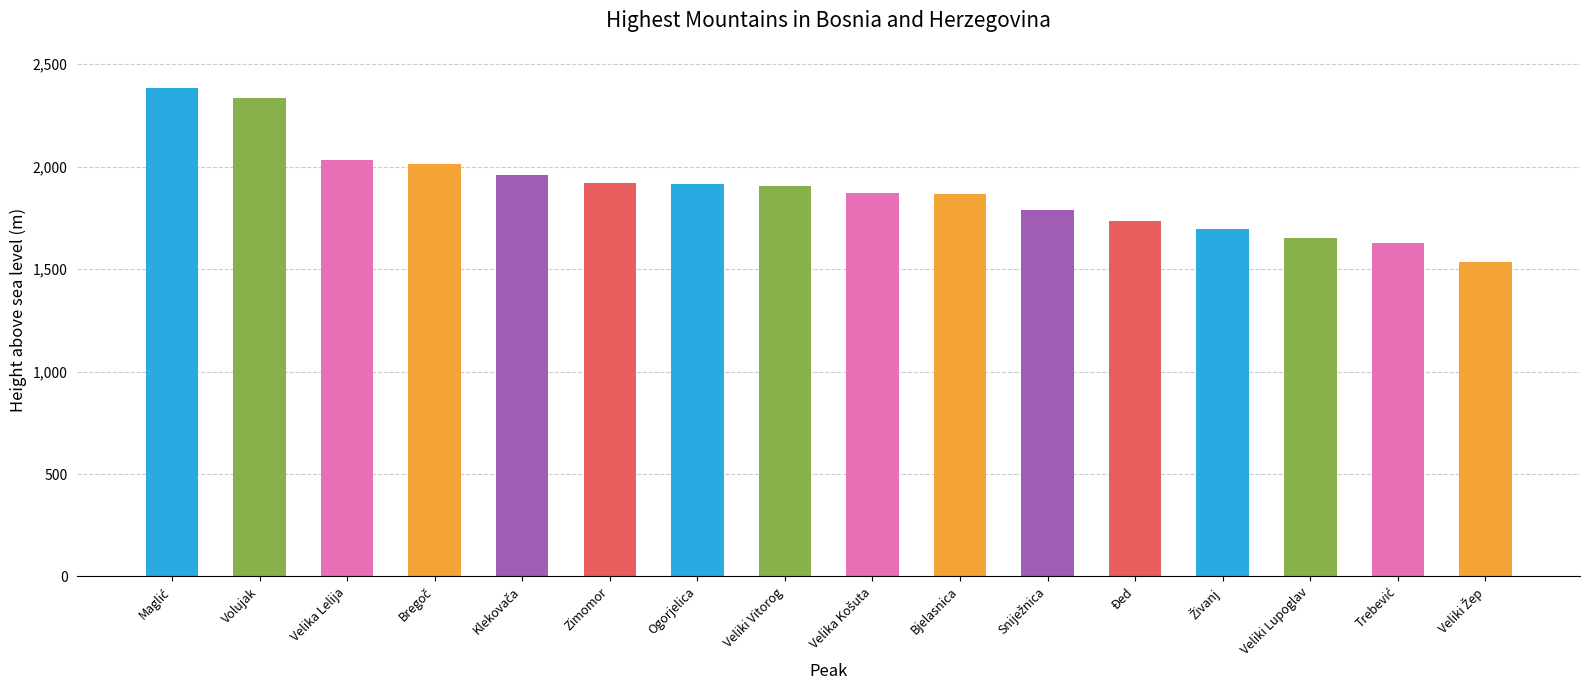

The value at Bjelasnica is 1867. True or false?

True